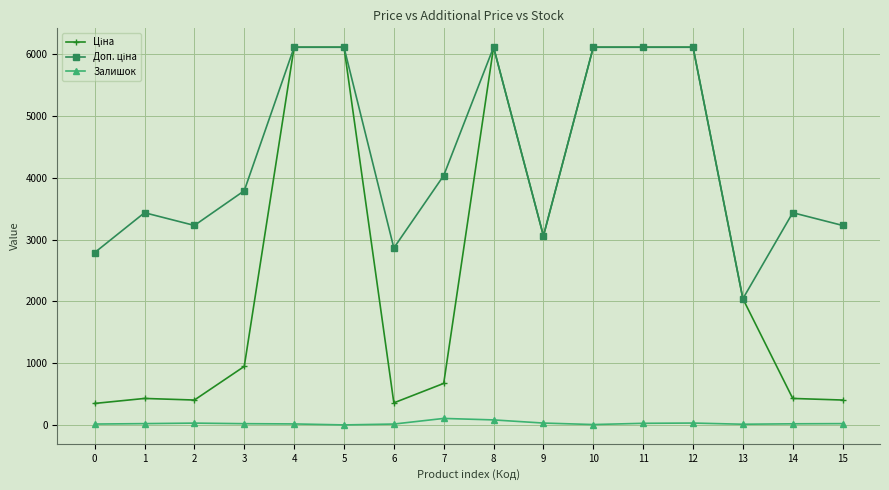

What is the difference between the highest and lowest values at 1?

3412.6